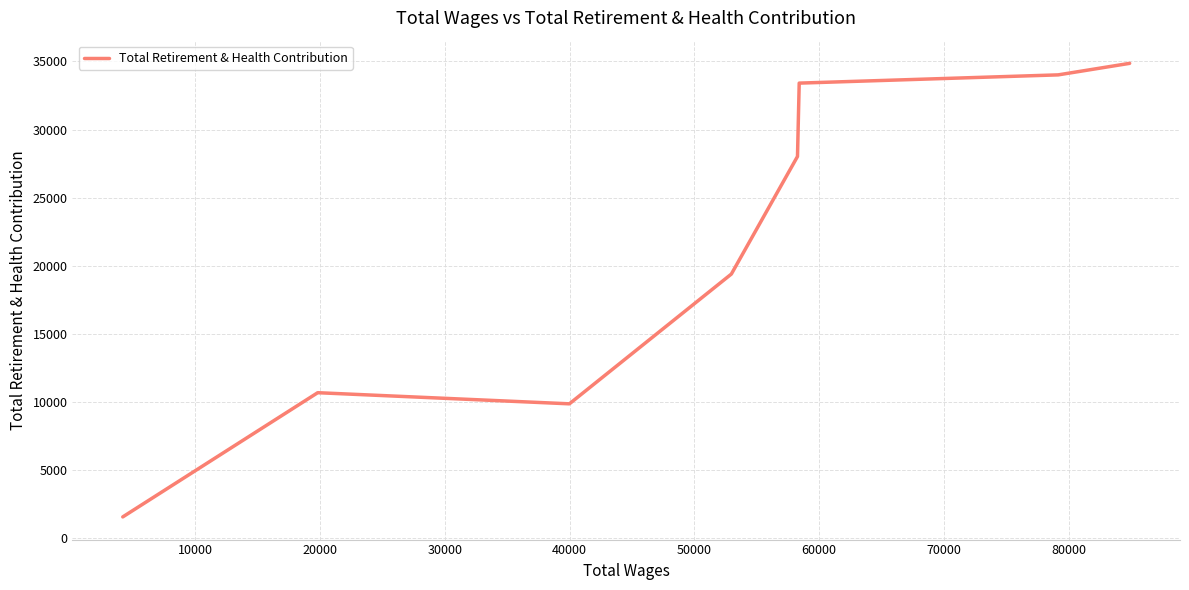

What is the average value?

21482